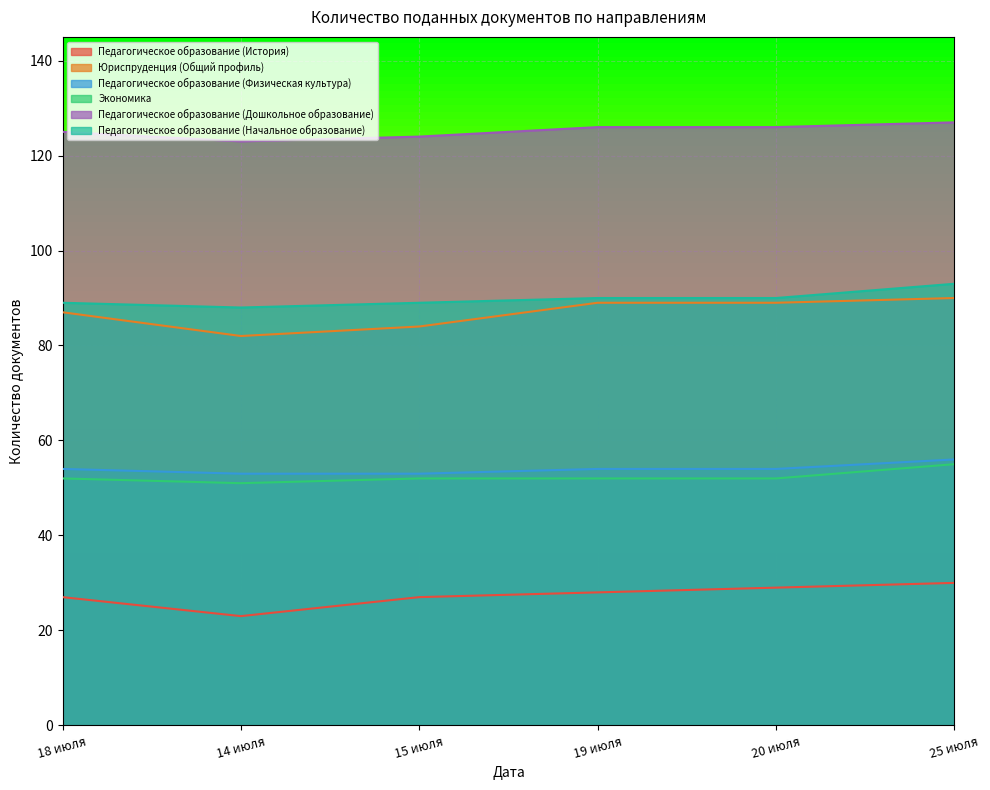

How many lines are shown in the chart?

6